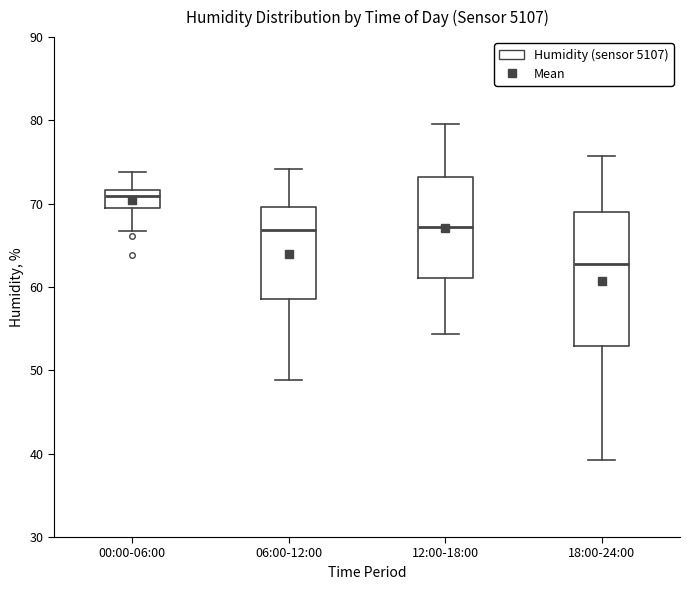

Reading left to right, transcribe this box plot: for each box, give where its median line is, the range the box spans, and where its two whiskers end, as read against the y-axis. The values are not printed on the chart, so give them approximately, as read against the axis.

00:00-06:00: median 71, box 70 to 72, whiskers 67 to 74
06:00-12:00: median 67, box 59 to 70, whiskers 49 to 74
12:00-18:00: median 67, box 61 to 73, whiskers 54 to 80
18:00-24:00: median 63, box 53 to 69, whiskers 39 to 76